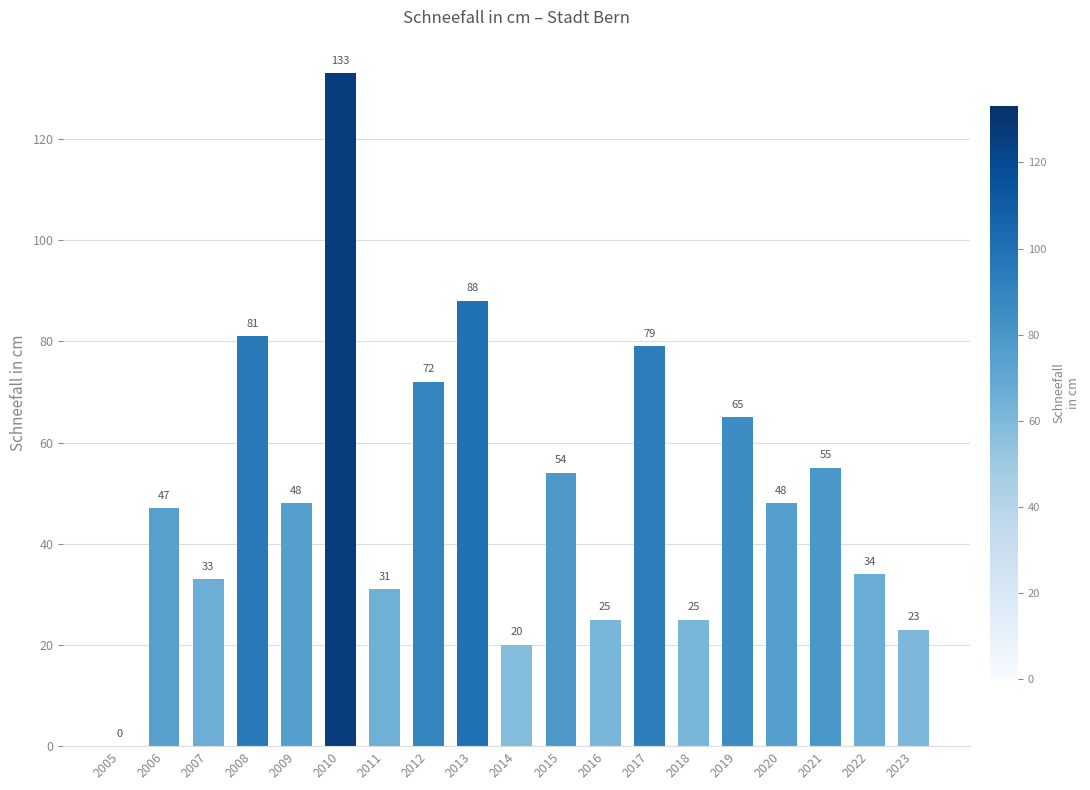

Reading left to right, transcribe all the data shown in this chart.

0	47	33	81	48	133	31	72	88	20	54	25	79	25	65	48	55	34	23